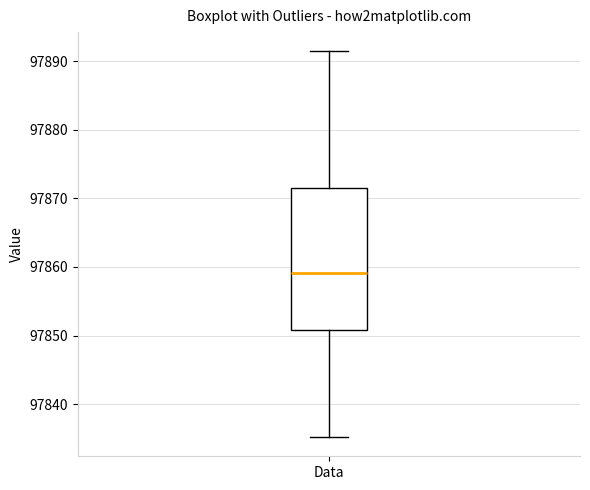

Where is the lower edge of the box for Data on the y-axis? The values are not printed on the chart, so give them approximately, as read against the axis.

97851